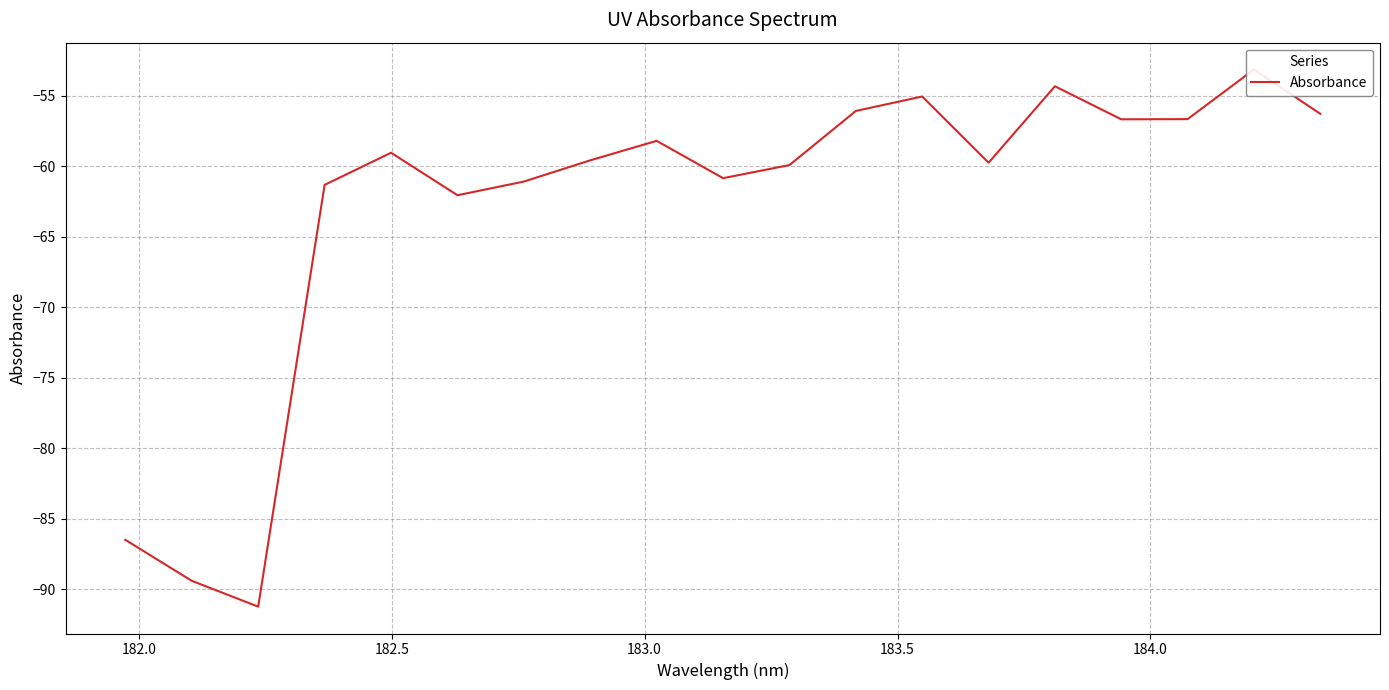

What is the difference between the maximum and minimum values?

38.1